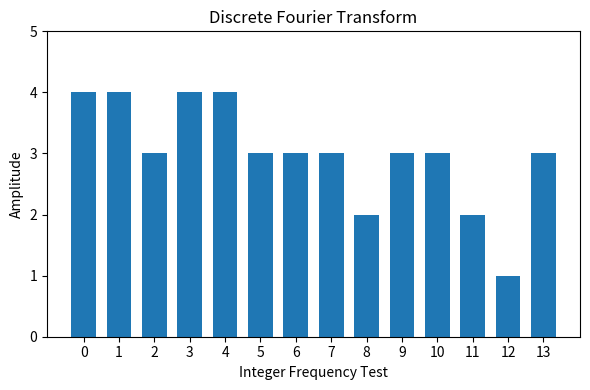

What is the difference between the maximum and second lowest values?

2